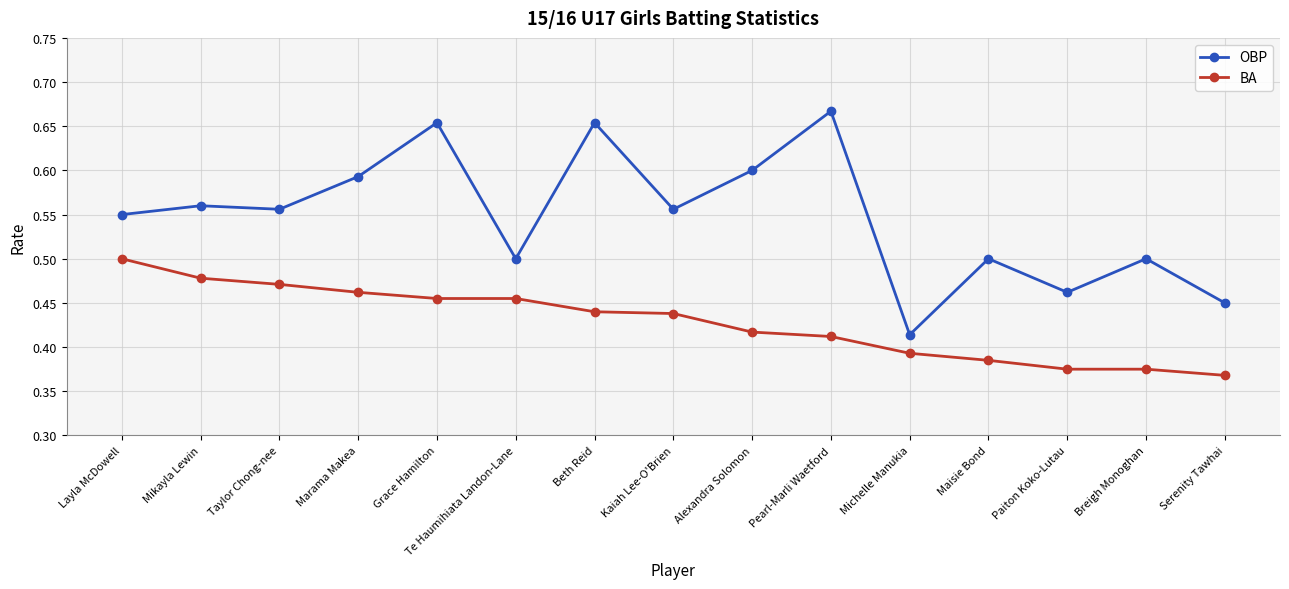

True or false: OBP and BA intersect in this chart.

False